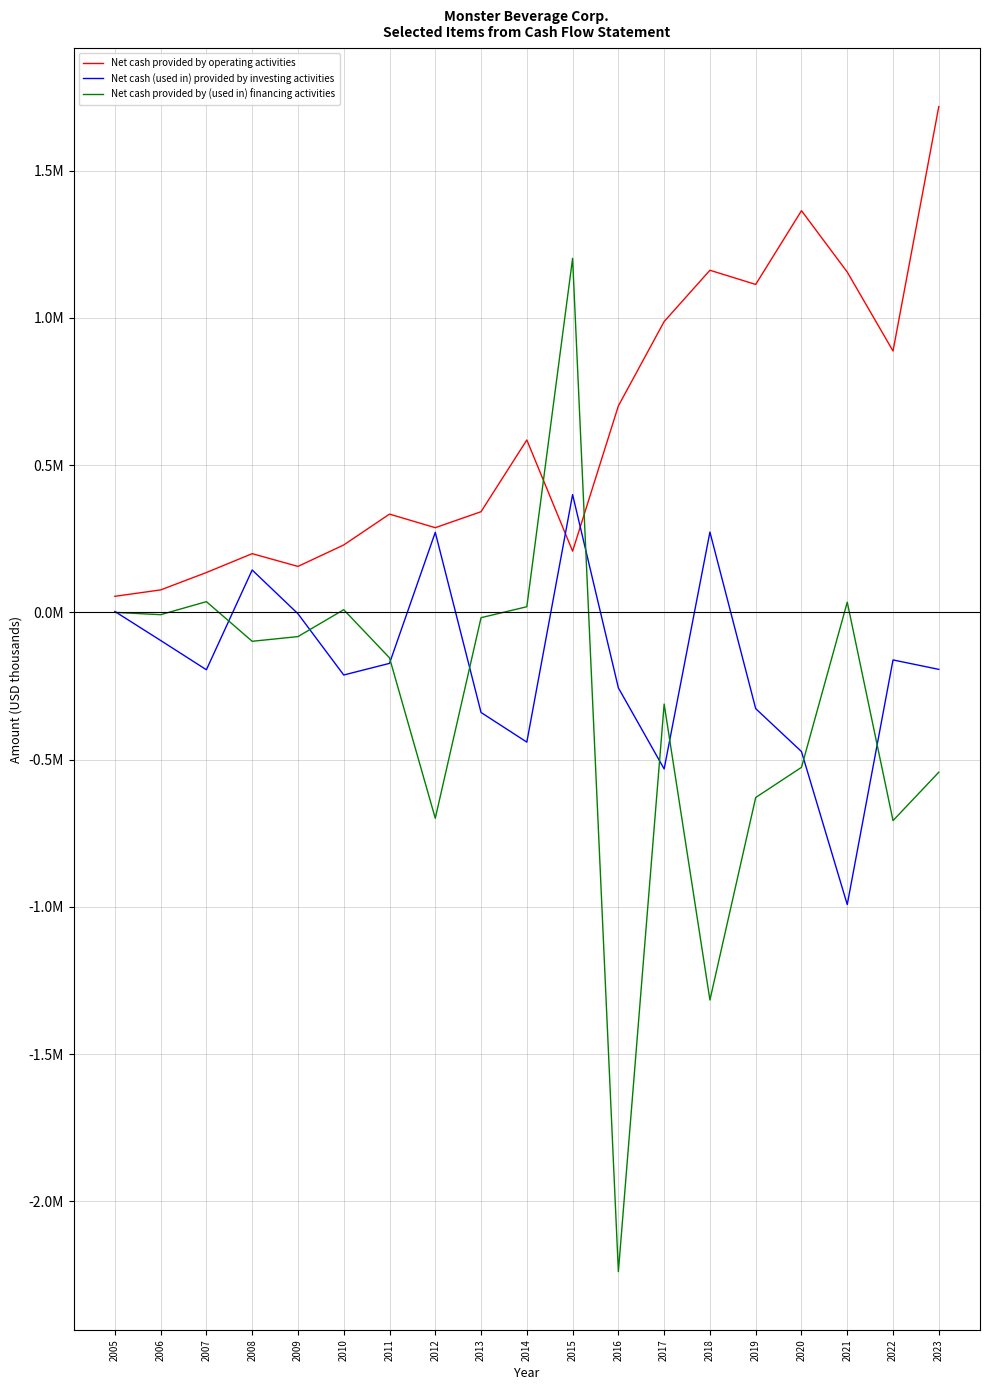

Where do Net cash provided by operating activities and Net cash (used in) provided by investing activities first cross each other?

2014 and 2015